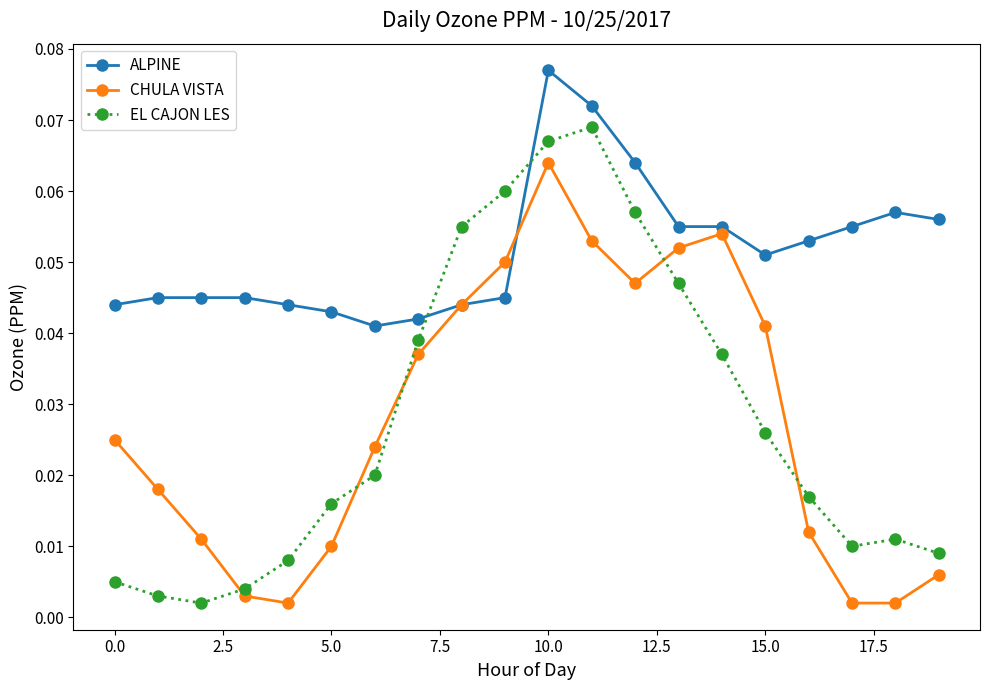

How many ALPINE values are between 0 and 1?

20